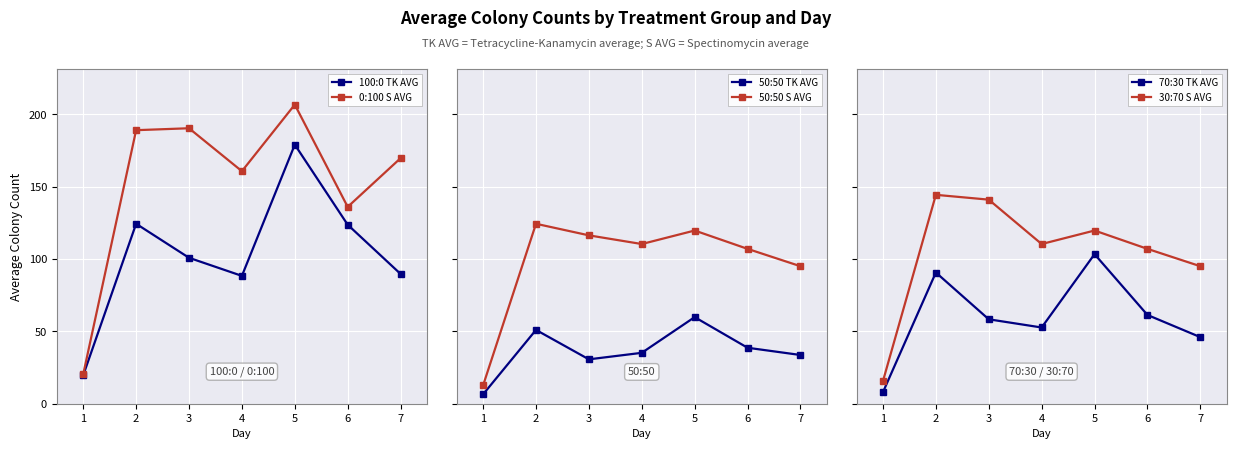

True or false: 50:50 TK AVG and 100:0 TK AVG cross at least once.

False